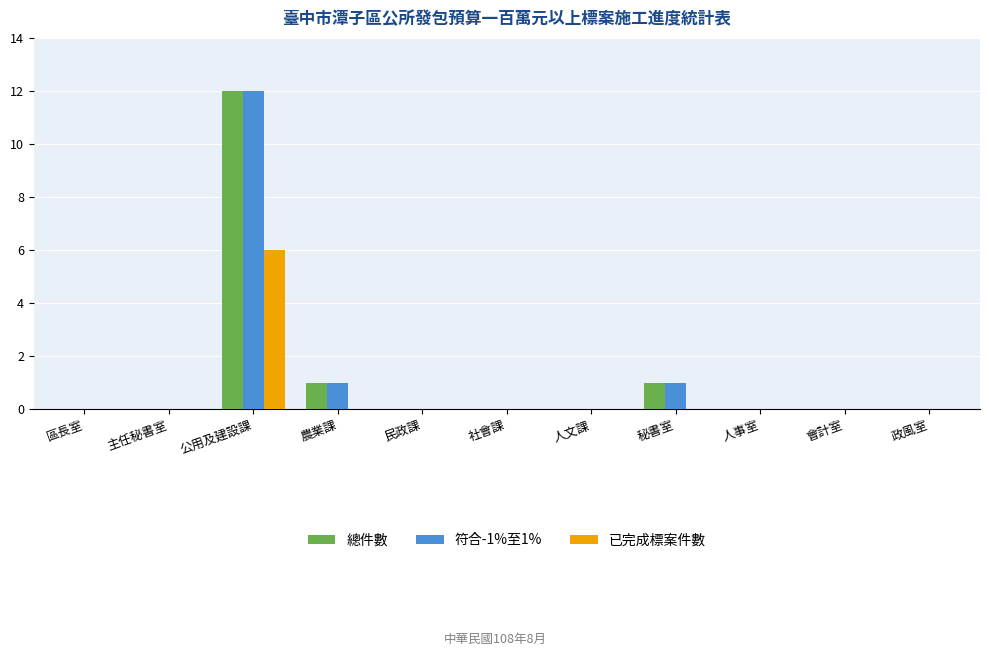

Is the value of 已完成標案件數 at 主任秘書室 greater than the value of 符合-1%至1% at 公用及建設課?

No